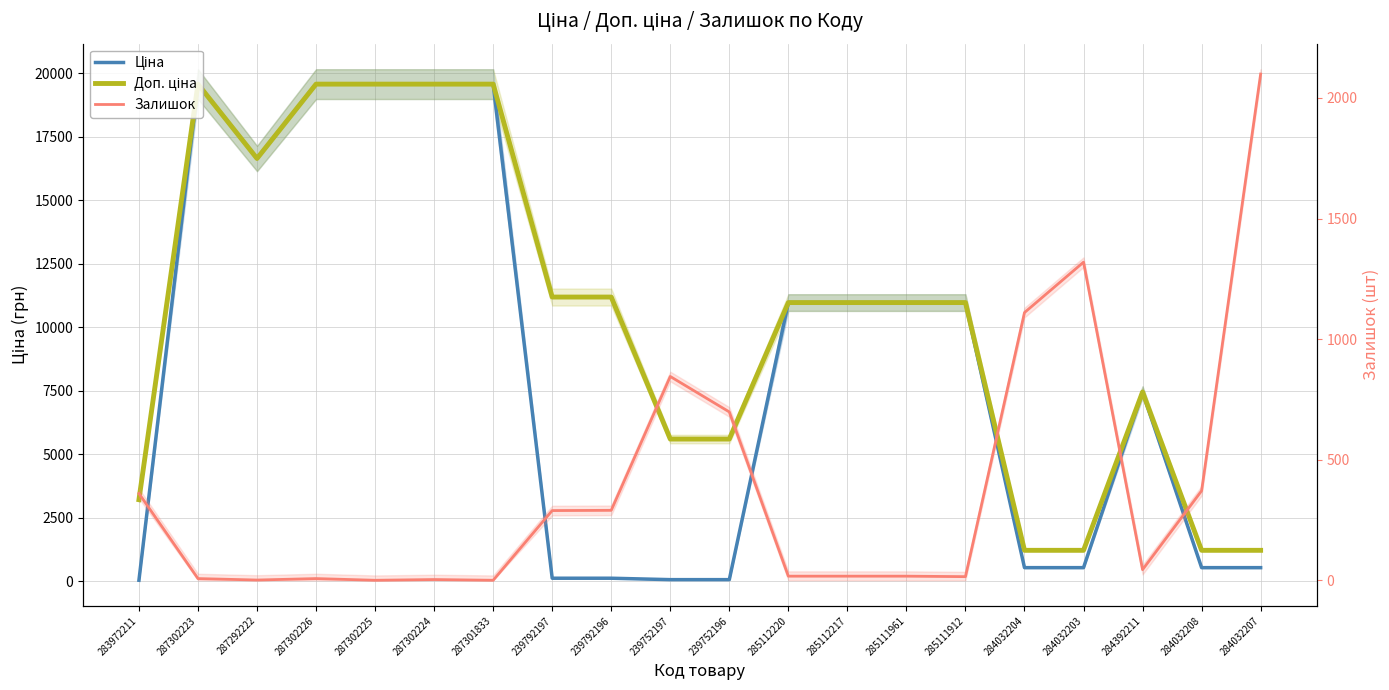

What is the label of the 4th point from the right?

284032203